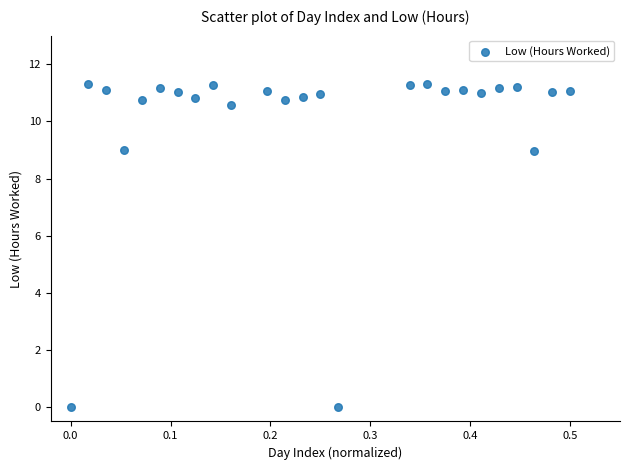

What is the range of Y values (max minus min)?

11.3